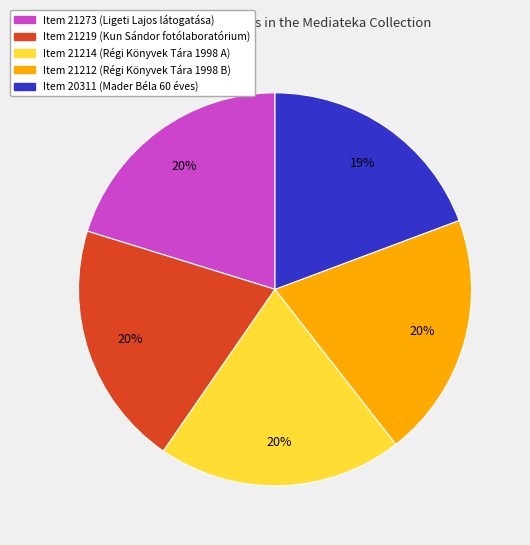

What percentage is the Item 21219 slice, to the nearest percent?

20%